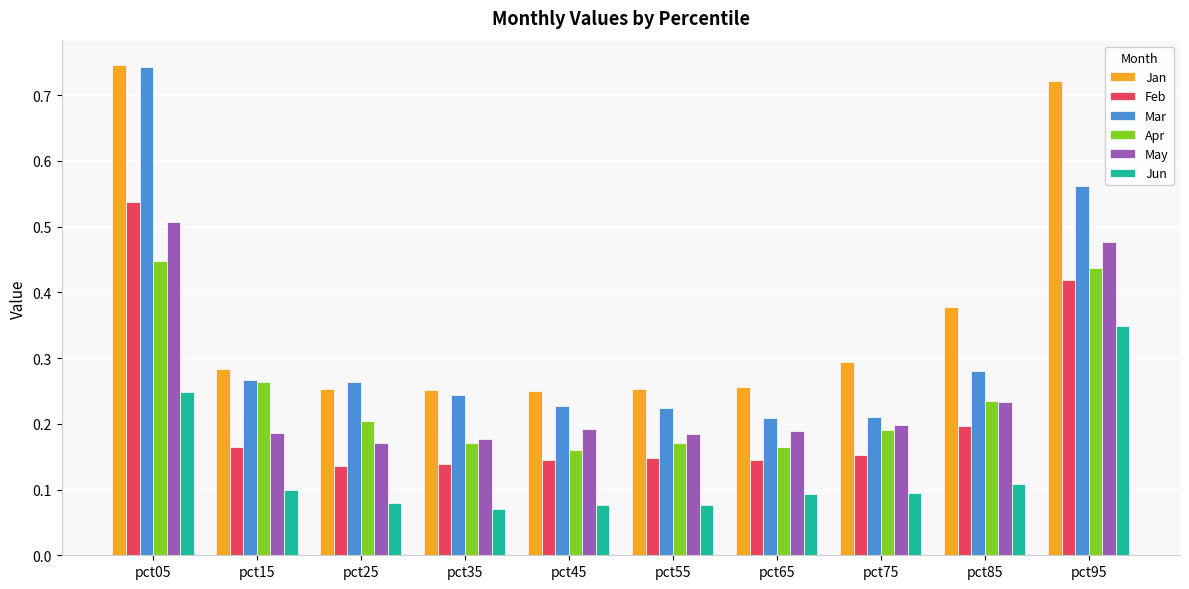

Which series has the widest spread of values?

Mar